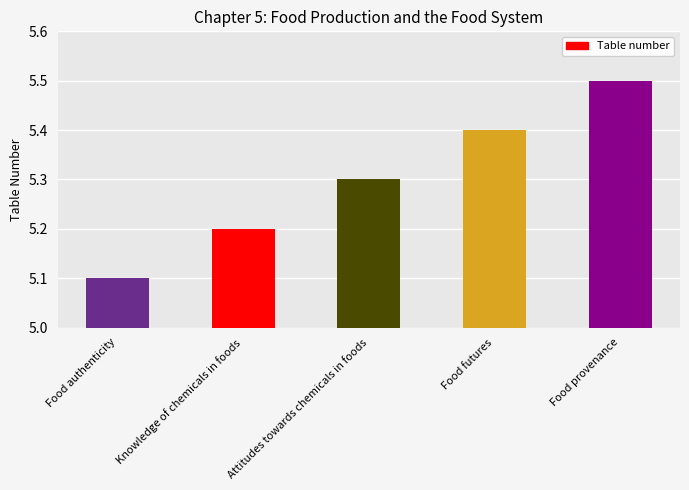

List the labels in order of value, largest first.

Food provenance, Food futures, Attitudes towards chemicals in foods, Knowledge of chemicals in foods, Food authenticity